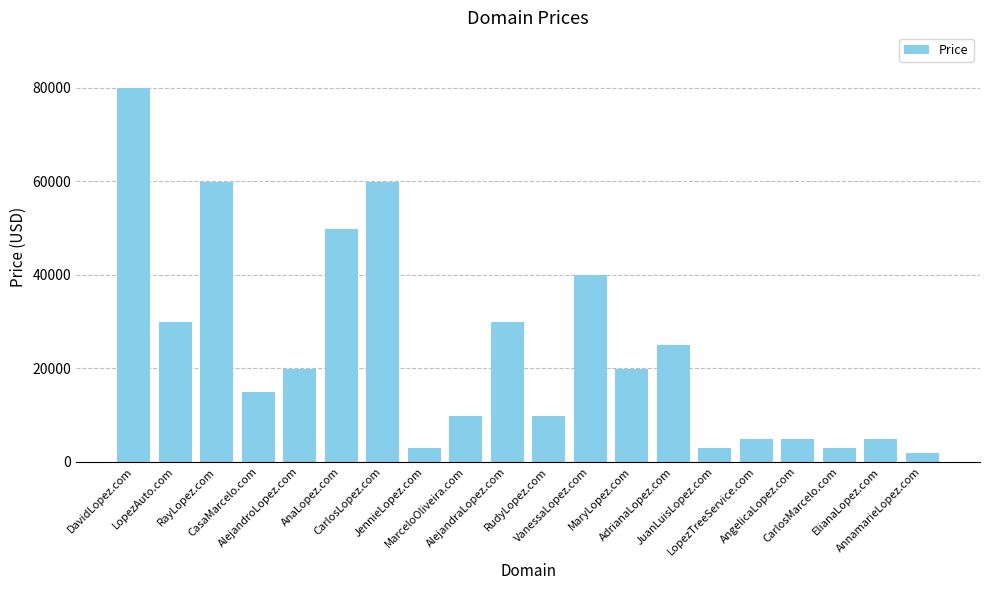

Count the number of data series in this chart.

1